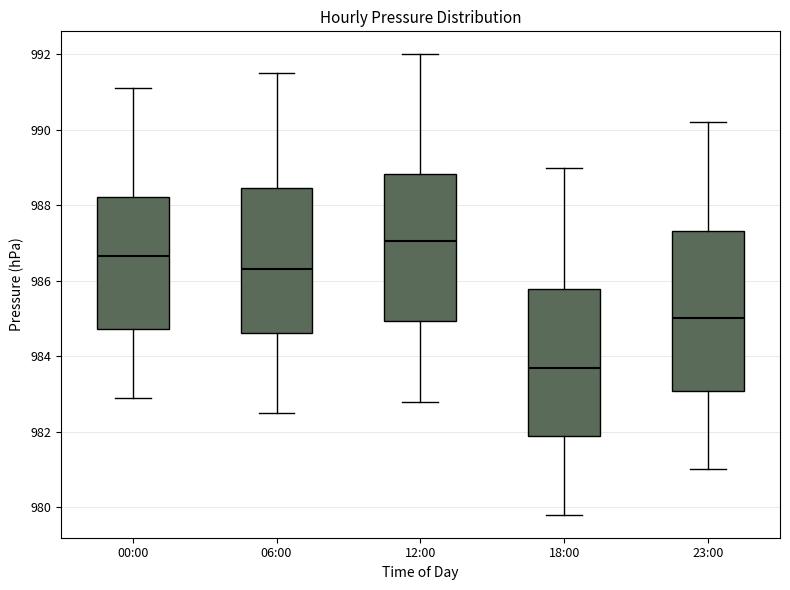

Reading left to right, transcribe this box plot: for each box, give where its median line is, the range the box spans, and where its two whiskers end, as read against the y-axis. The values are not printed on the chart, so give them approximately, as read against the axis.

00:00: median 986.6, box 984.8 to 988.2, whiskers 983.0 to 991.2
06:00: median 986.4, box 984.6 to 988.4, whiskers 982.6 to 991.6
12:00: median 987.0, box 985.0 to 988.8, whiskers 982.8 to 992.0
18:00: median 983.8, box 981.8 to 985.8, whiskers 979.8 to 989.0
23:00: median 985.0, box 983.0 to 987.4, whiskers 981.0 to 990.2